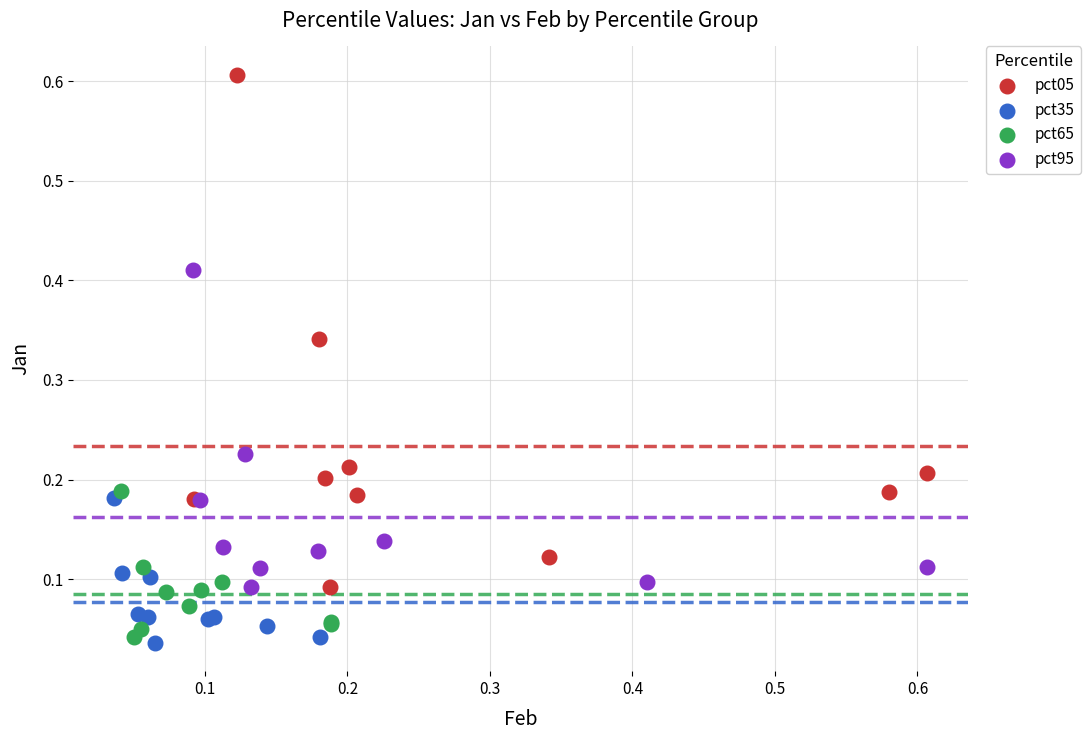

Which series contains the highest Y value?

pct05